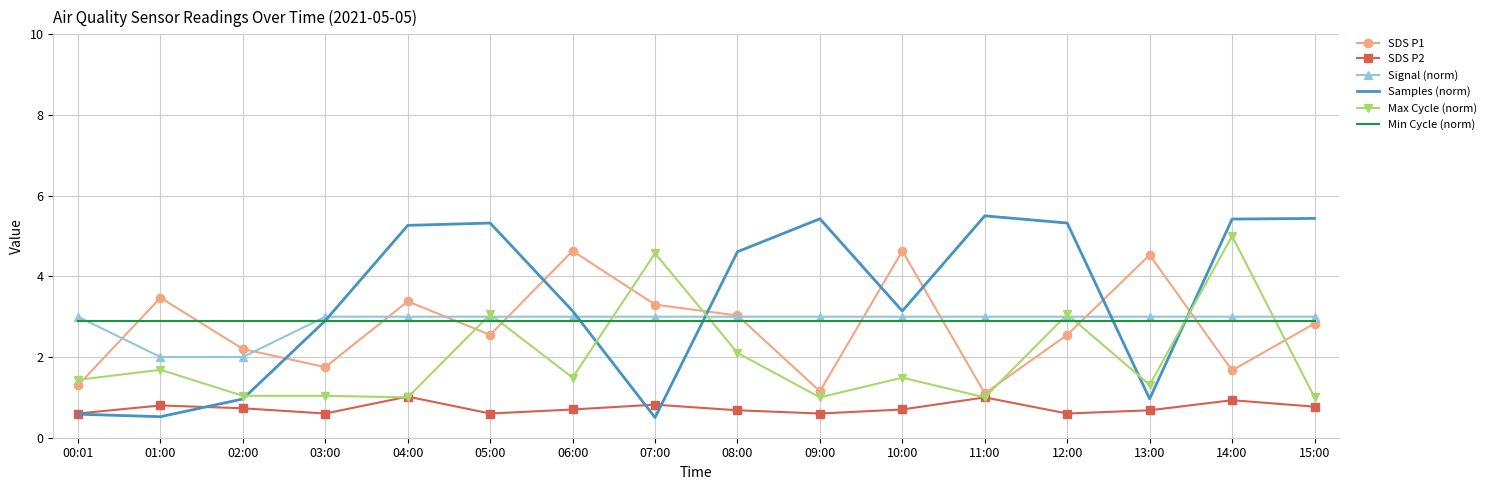

What is the difference between the second highest and minimum values in the SDS P1 series?

3.5